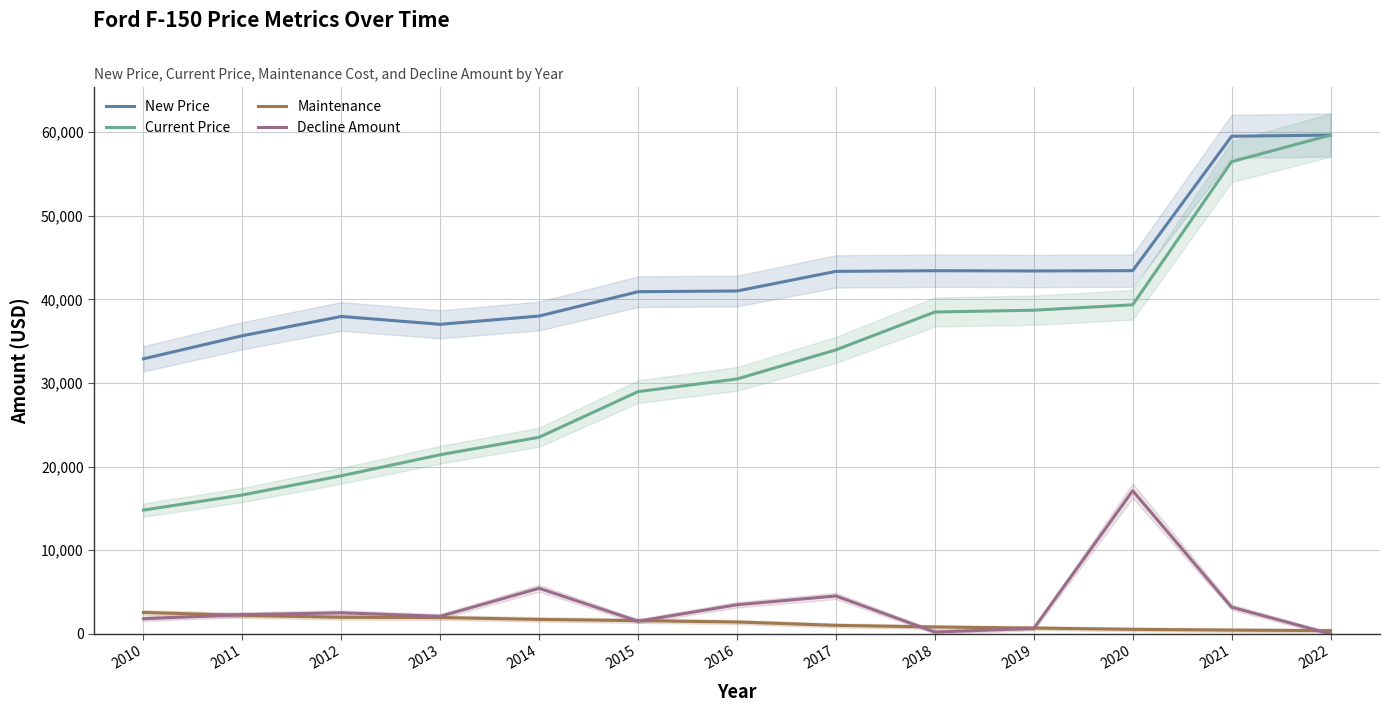

Is the value of Maintenance at 2018 greater than the value of New Price at 2015?

No